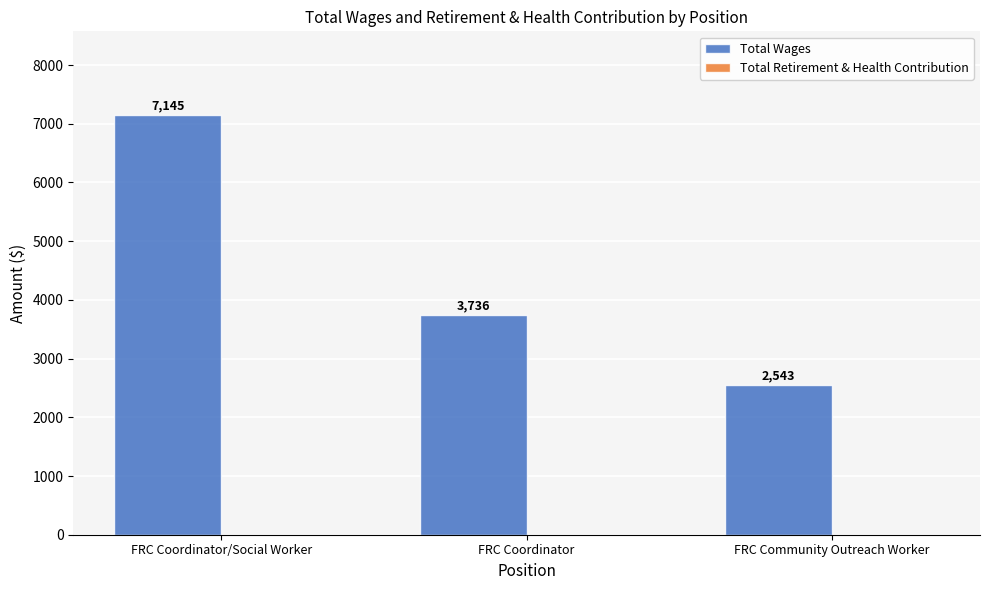

At which category does the chart reach its minimum across all series?

FRC Community Outreach Worker